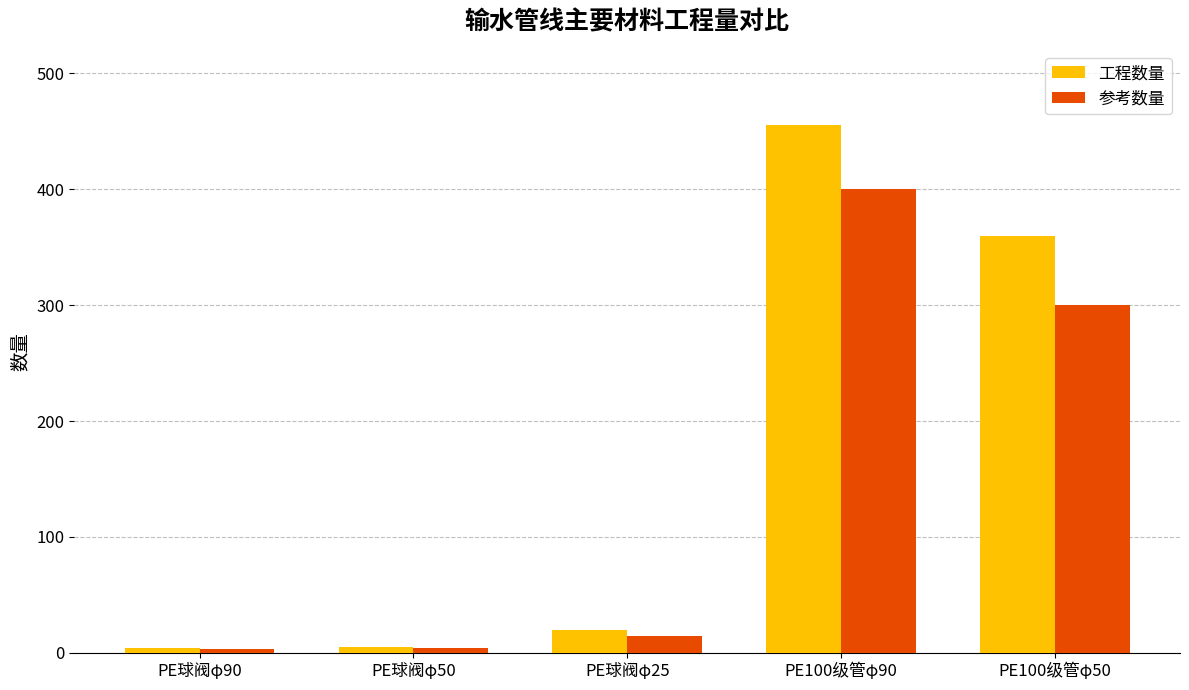

Which series has the widest spread of values?

工程数量